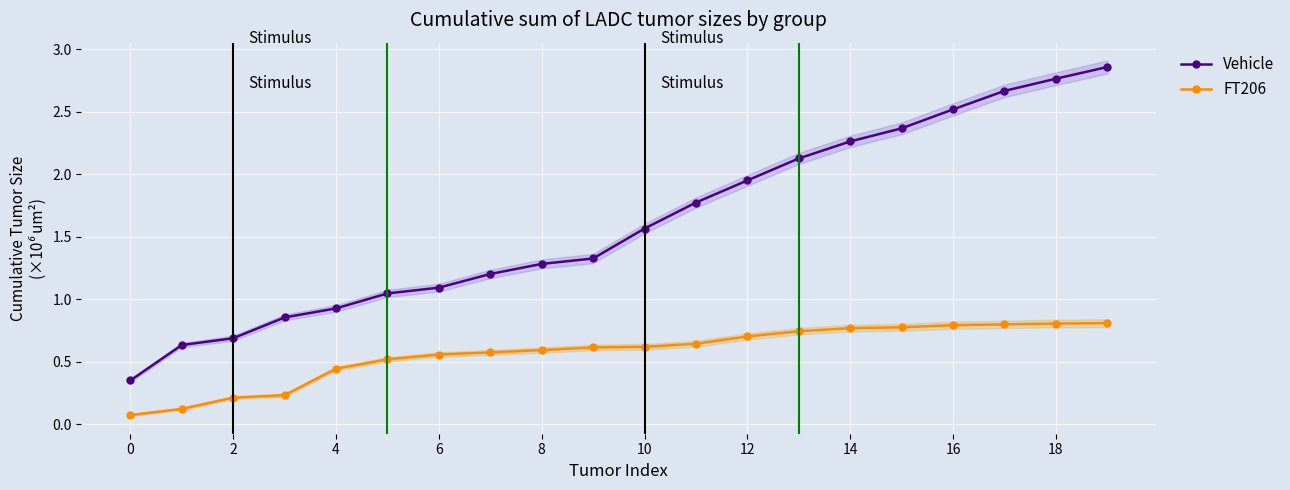

What is the average value of the FT206 series?

0.6